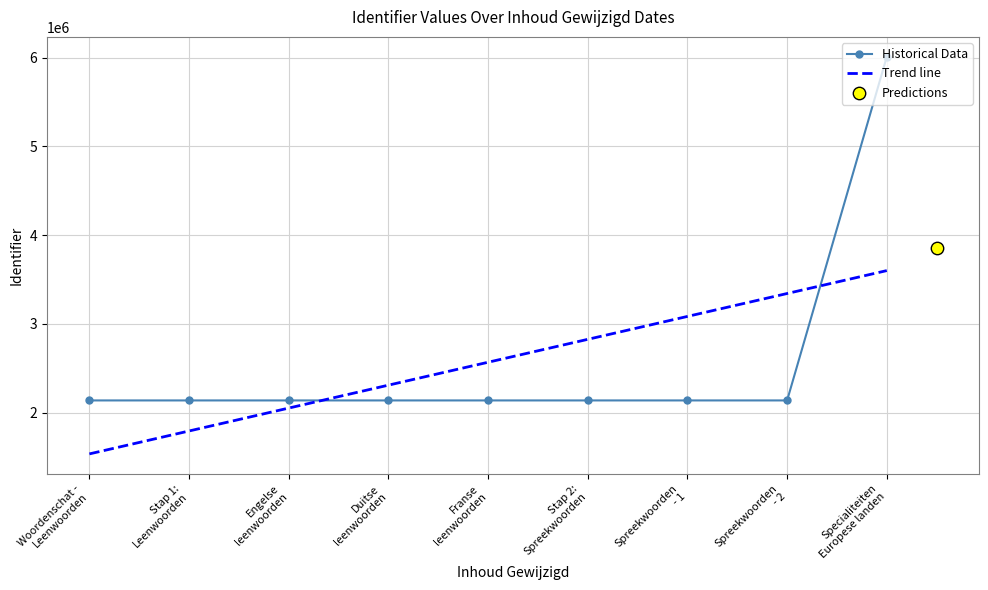

What is the maximum value for Historical Data?

6009754